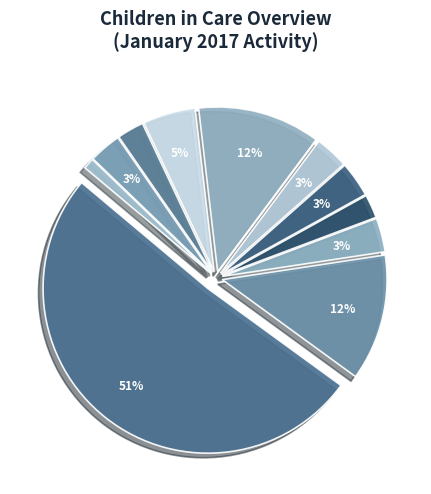

Count the number of slices in the pie.

11